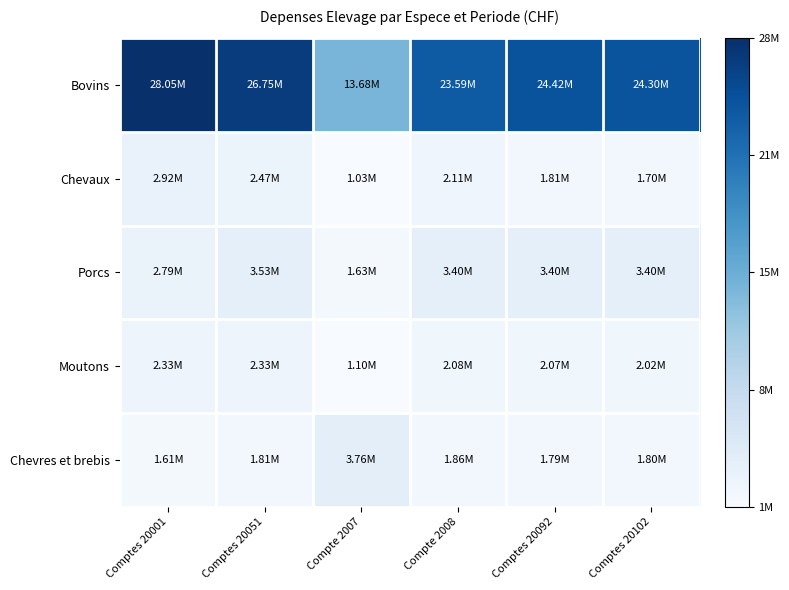

Rank the series at Compte 2007 from highest to lowest value.

Bovins, Chevres et brebis, Porcs, Moutons, Chevaux